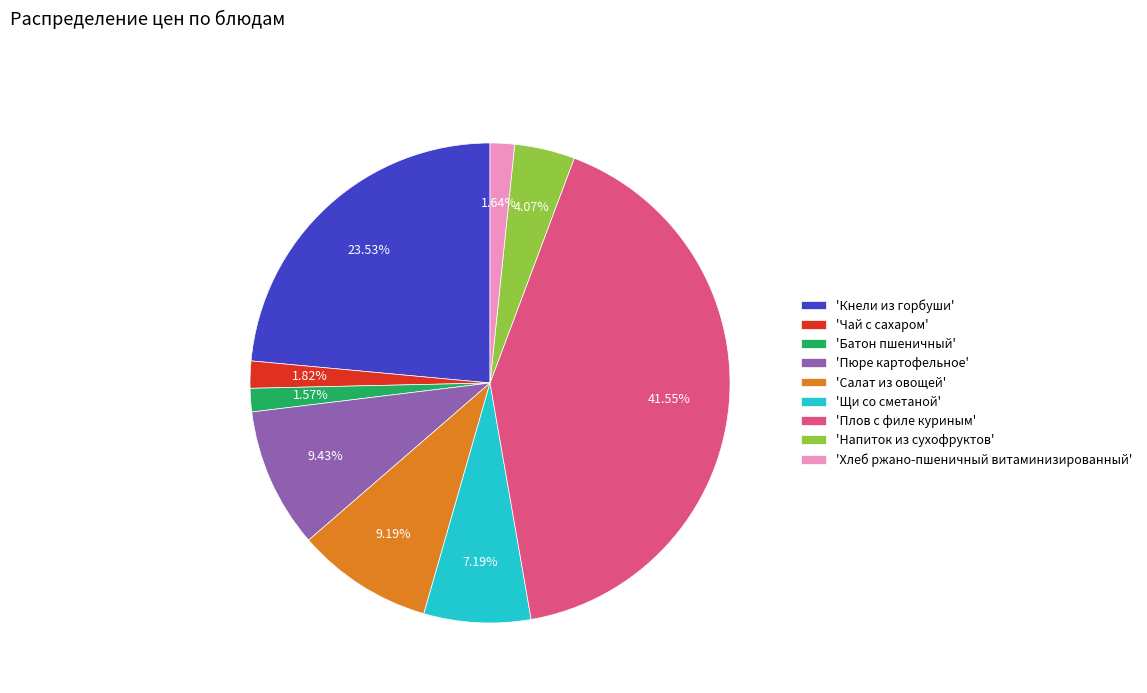

Does any single category account for the majority?

No